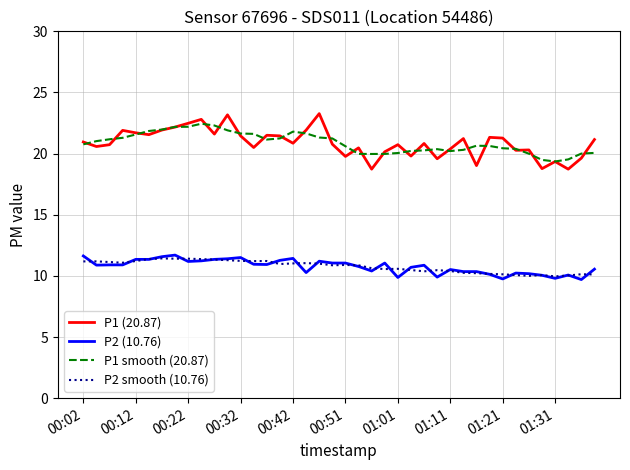

True or false: P2 smooth (10.76) and P1 (20.87) intersect in this chart.

False